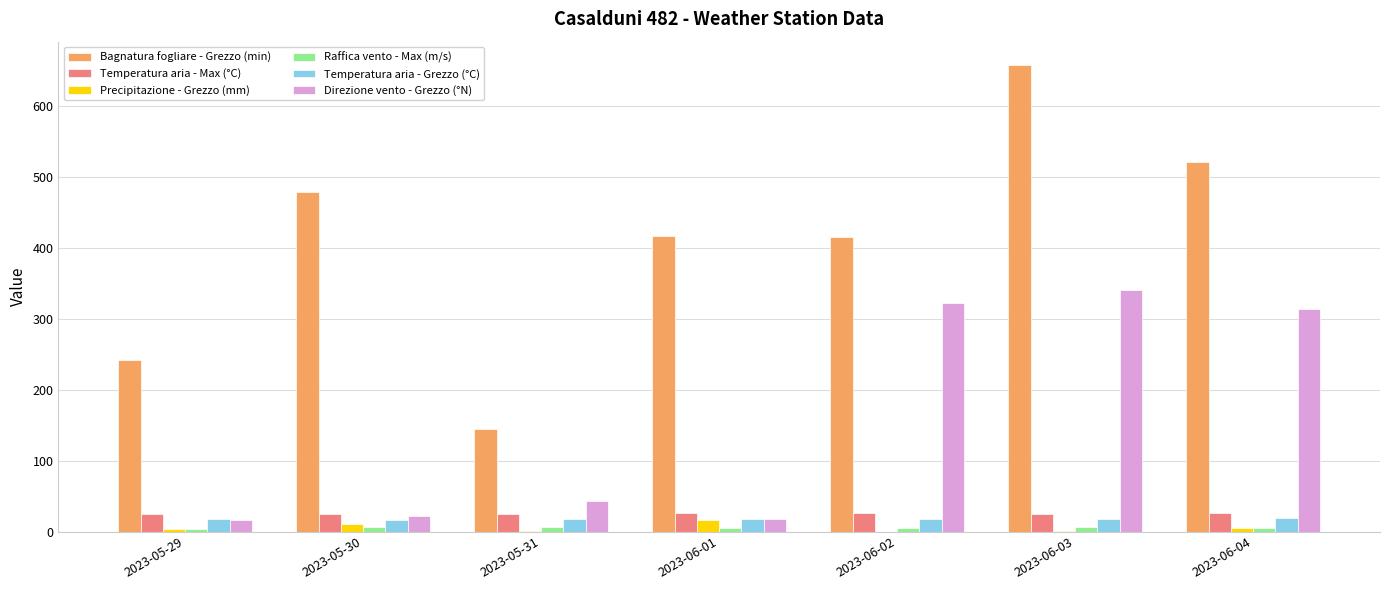

What is the sum of all Temperatura aria - Grezzo (°C) values?

124.8